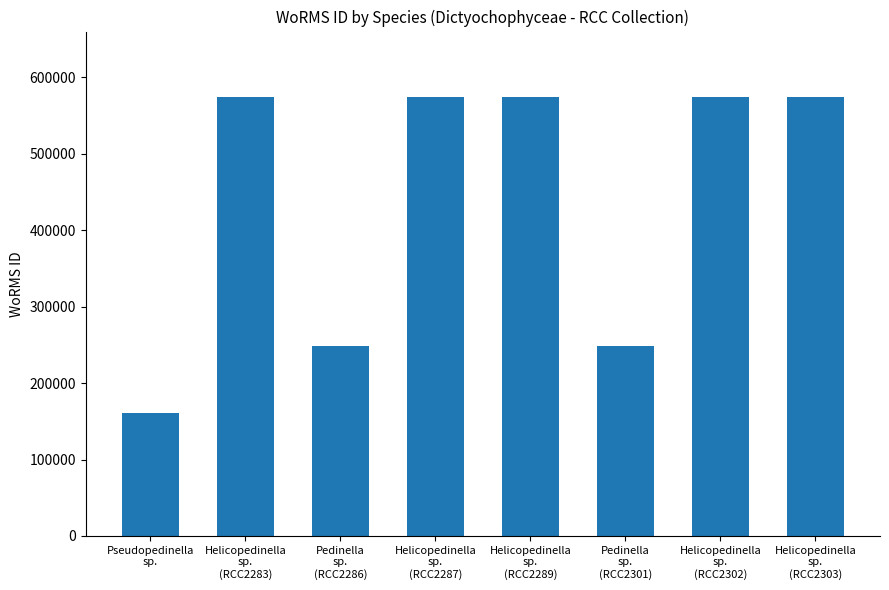

True or false: the data shows 248148 at Pedinella
sp.
(RCC2286).

True